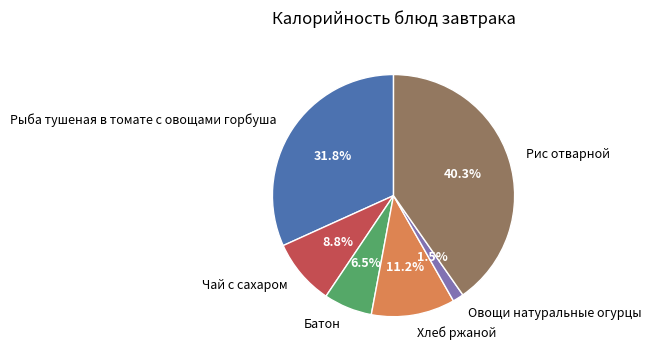

True or false: Рыба тушеная в томате с овощами горбуша accounts for 32% of the total.

True